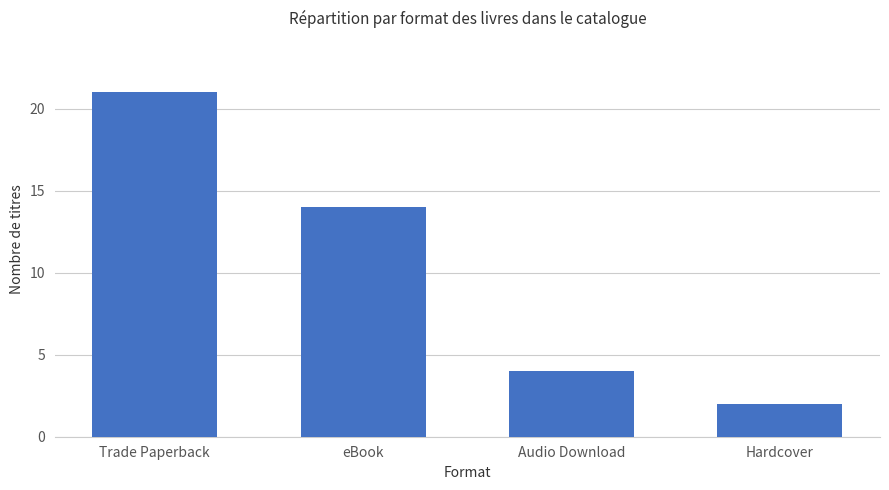

The chart shows a value of 4 at Audio Download. True or false?

True